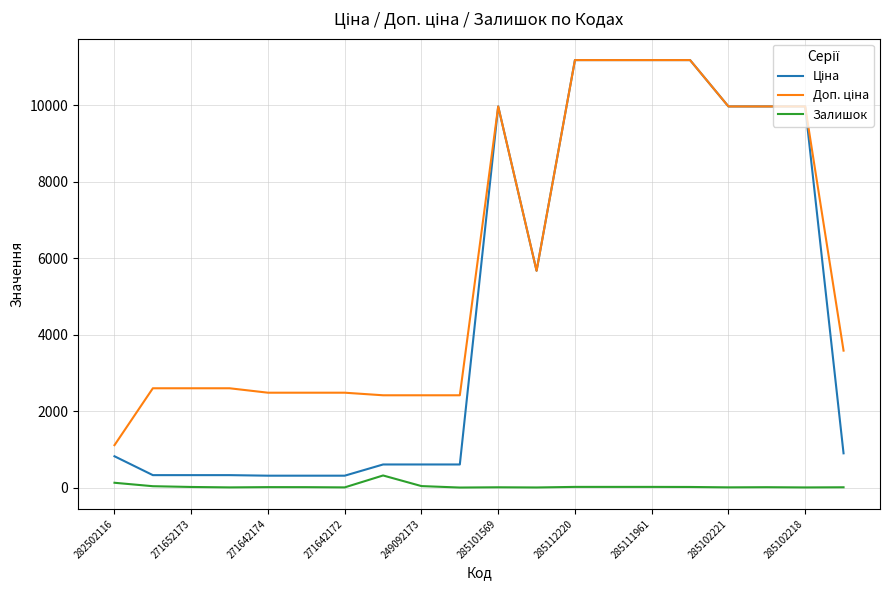

What is the maximum value for Залишок?

316.0